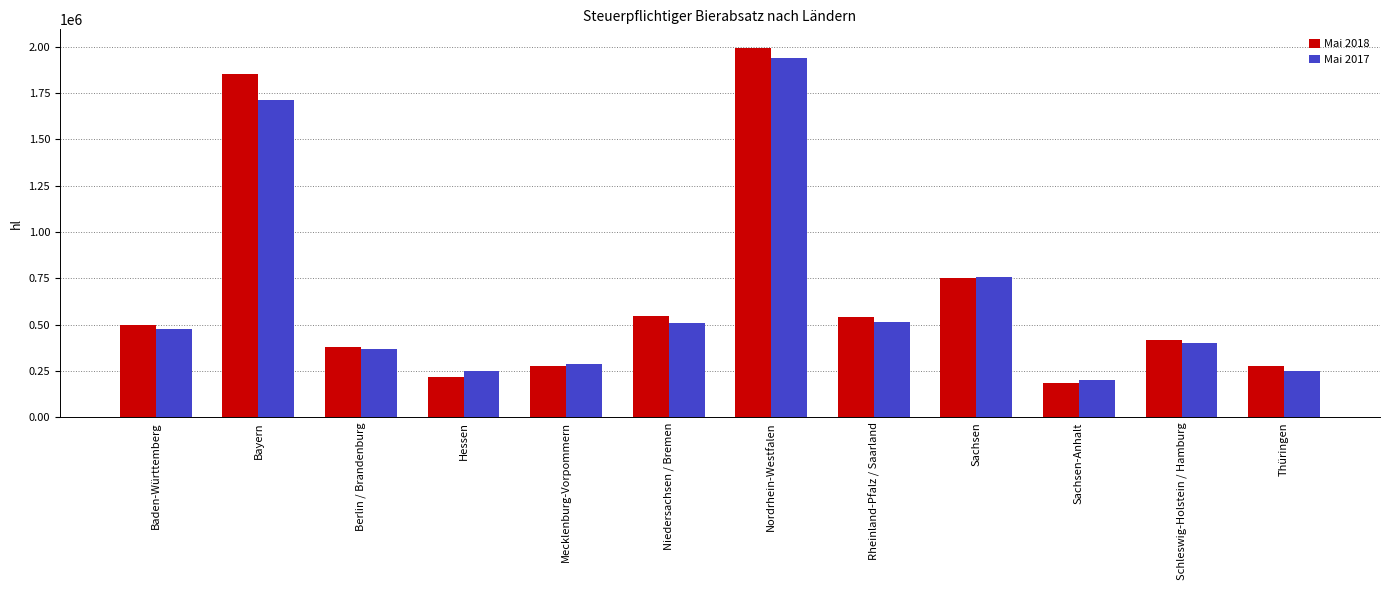

At how many categories does at least one series exceed 772202?

2